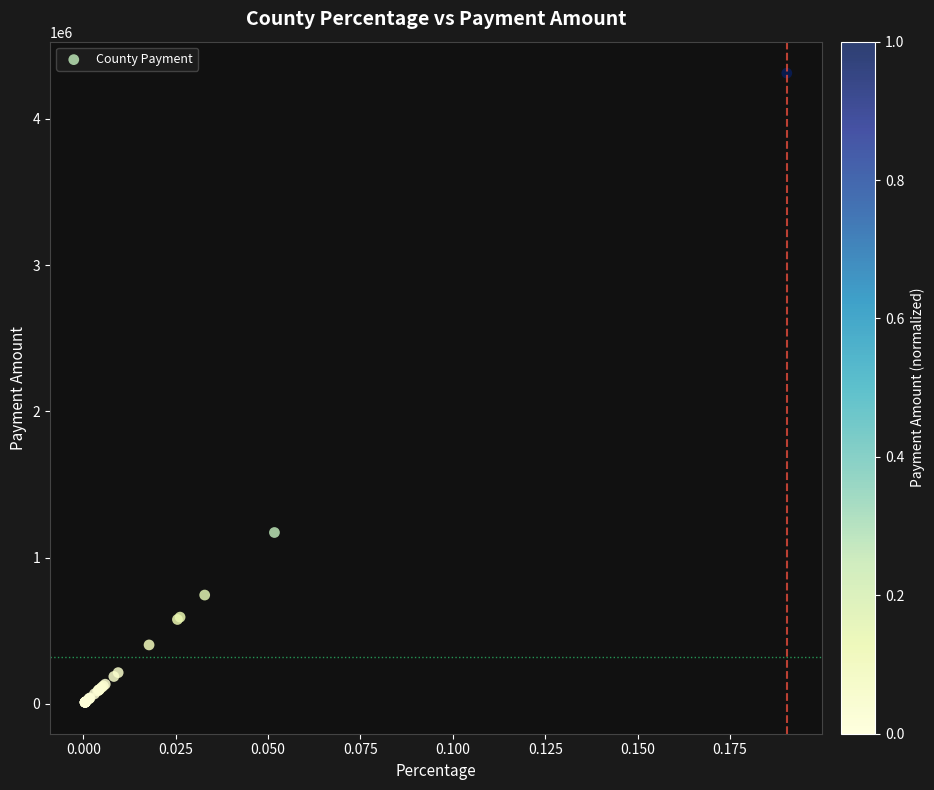

What Y value in the scatter plot is closest to 2161525?

1171810.9